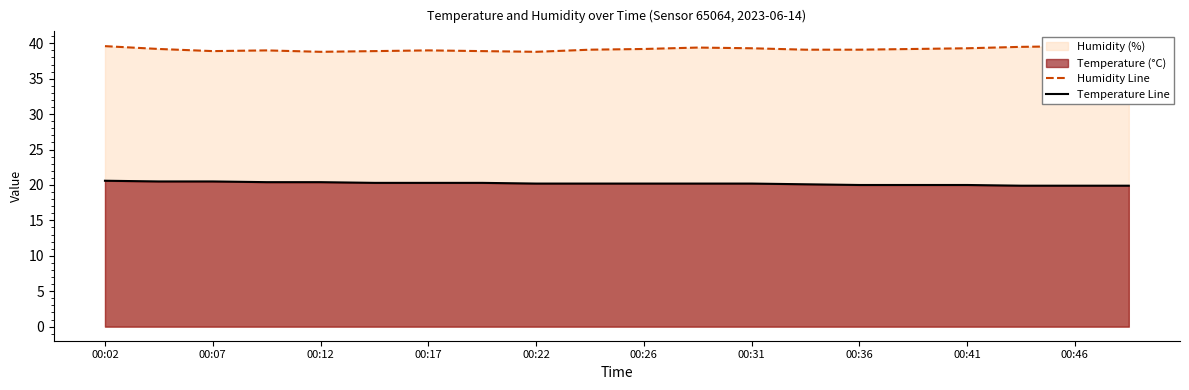

List the series in order of their peak value, lowest first.

Temperature Line, Humidity Line